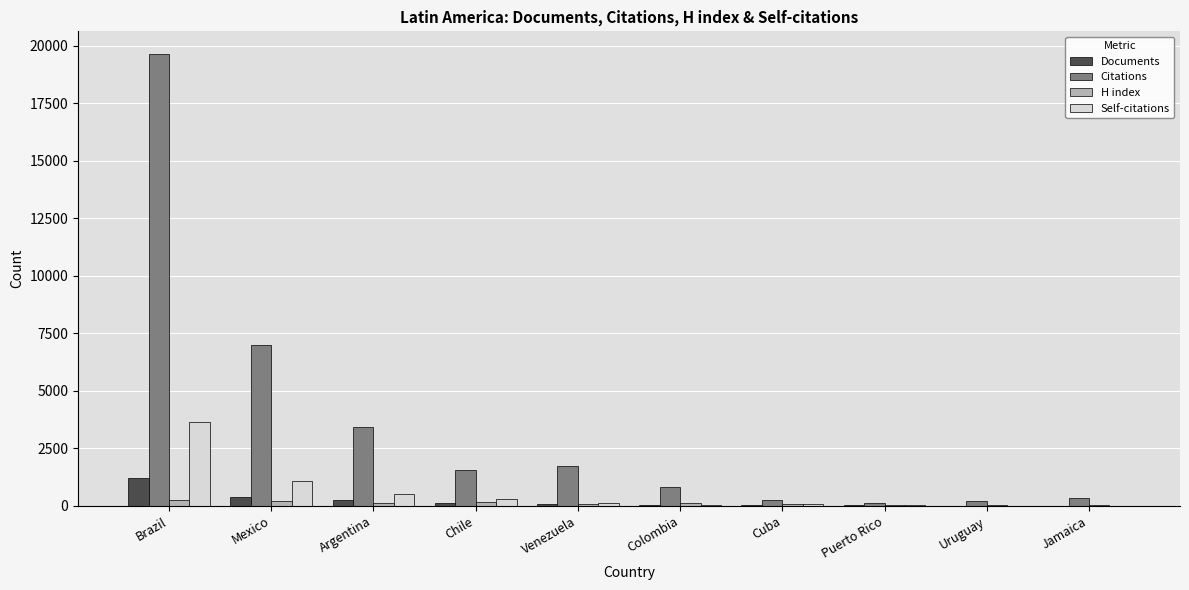

What is the approximate value of Citations at Chile, to the nearest 100?

1600